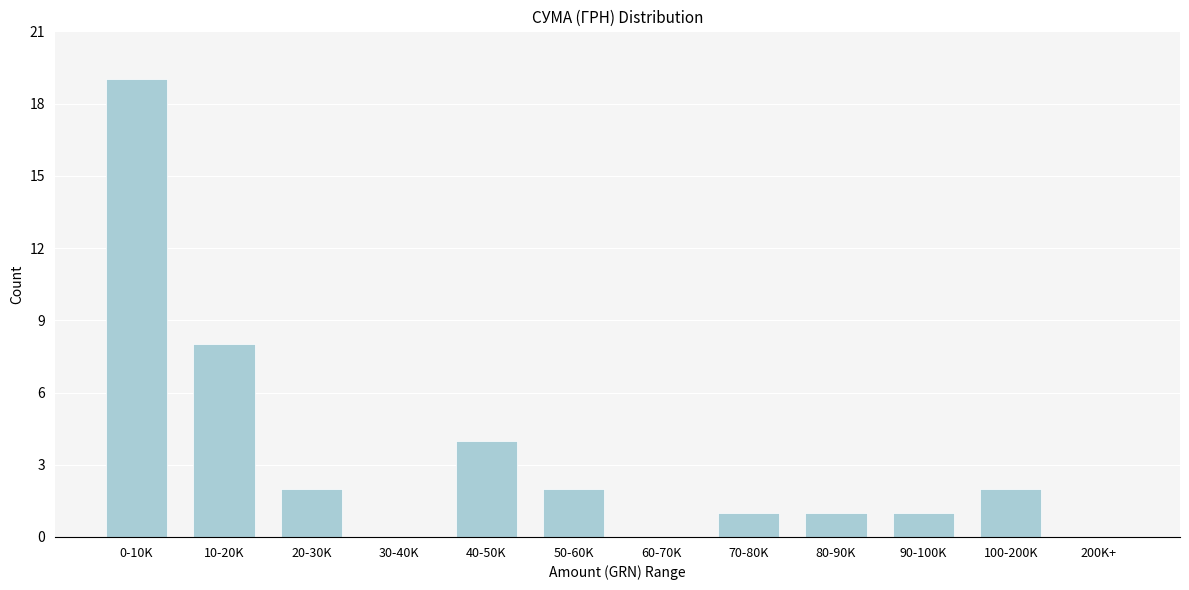

Reading left to right, extract all data points from this chart.

0-10K=19	10-20K=8	20-30K=2	30-40K=0	40-50K=4	50-60K=2	60-70K=0	70-80K=1	80-90K=1	90-100K=1	100-200K=2	200K+=0